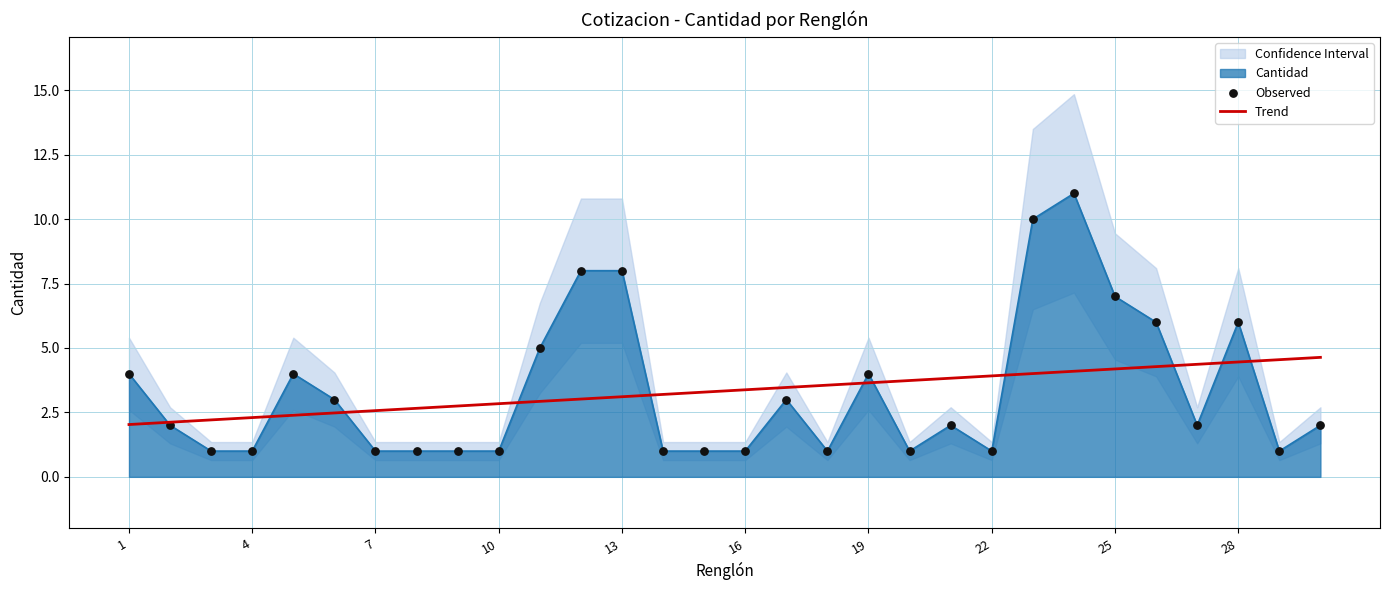

Which has a higher value, 24 or 20?

24